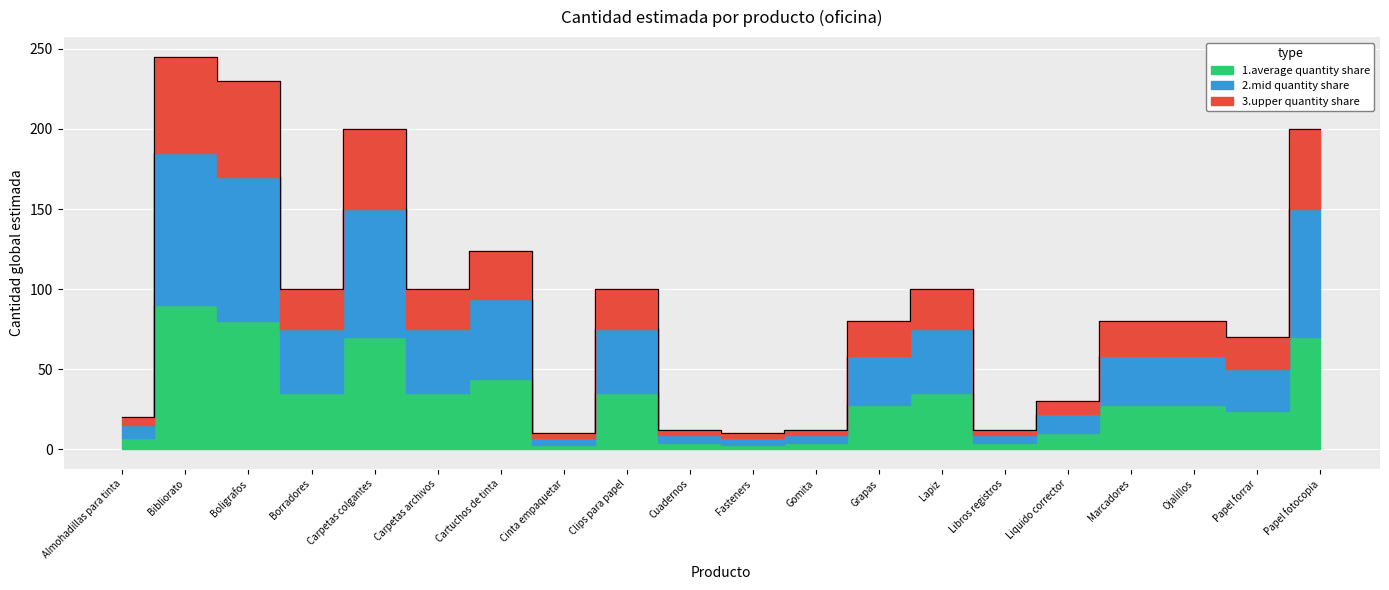

What is the sum of the values at Carpetas colgantes and Borradores?

300